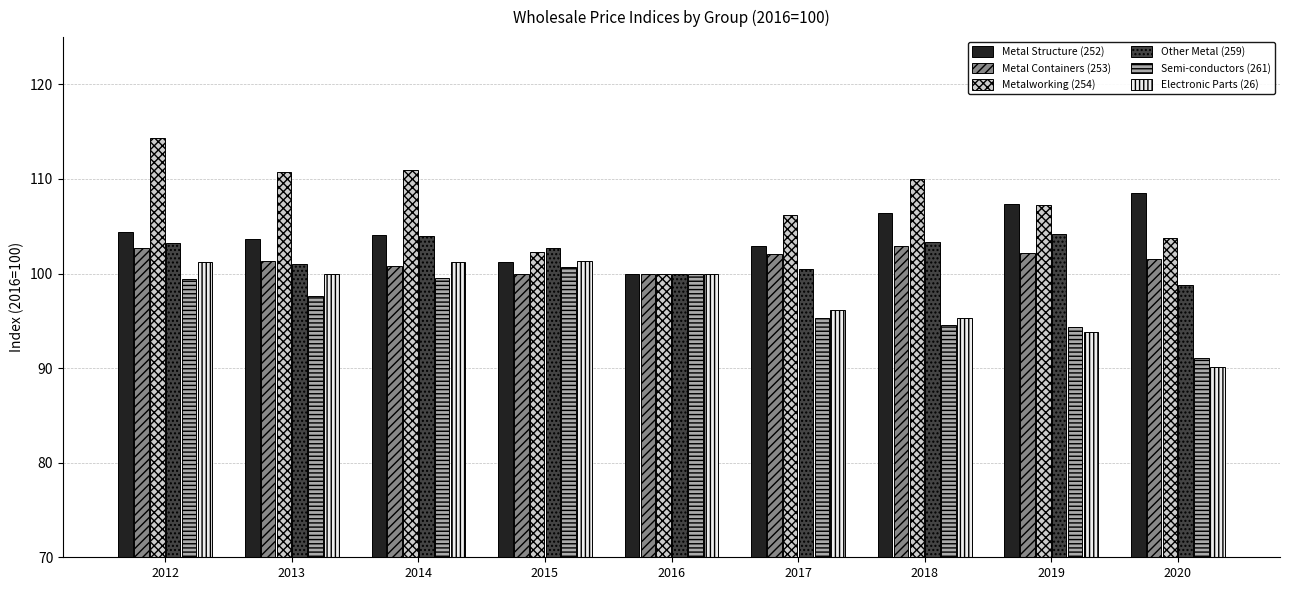

What is the greatest value displayed?

114.4